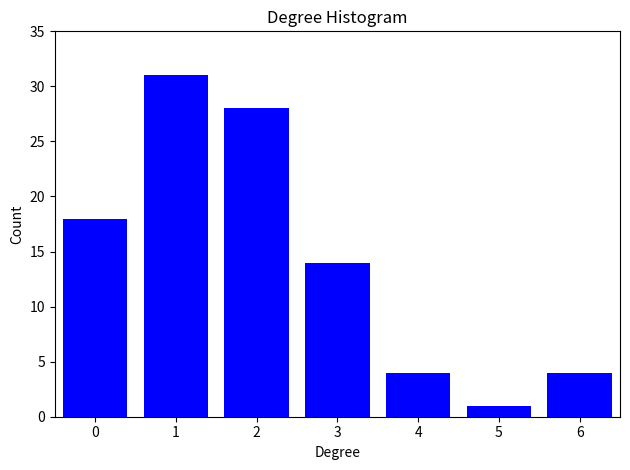

Reading left to right, what are all the values shown in this chart?

0=18	1=31	2=28	3=14	4=4	5=1	6=4